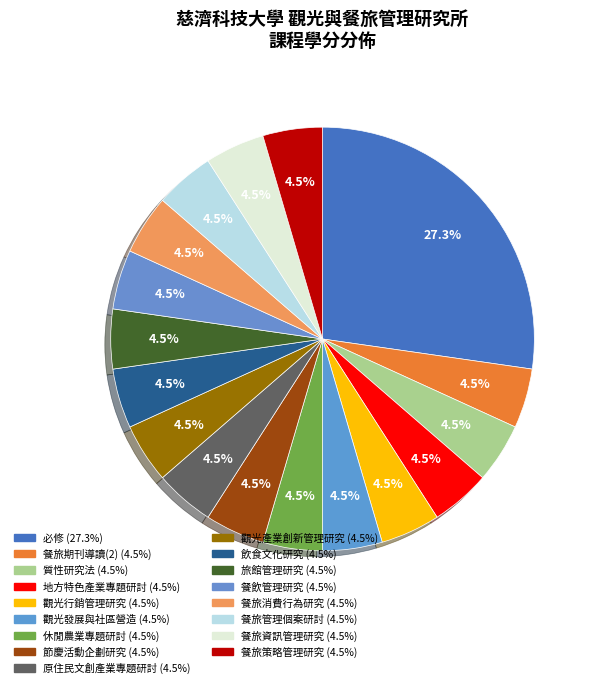

Which category has the smallest portion of the pie?

餐旅期刊導讀(2)